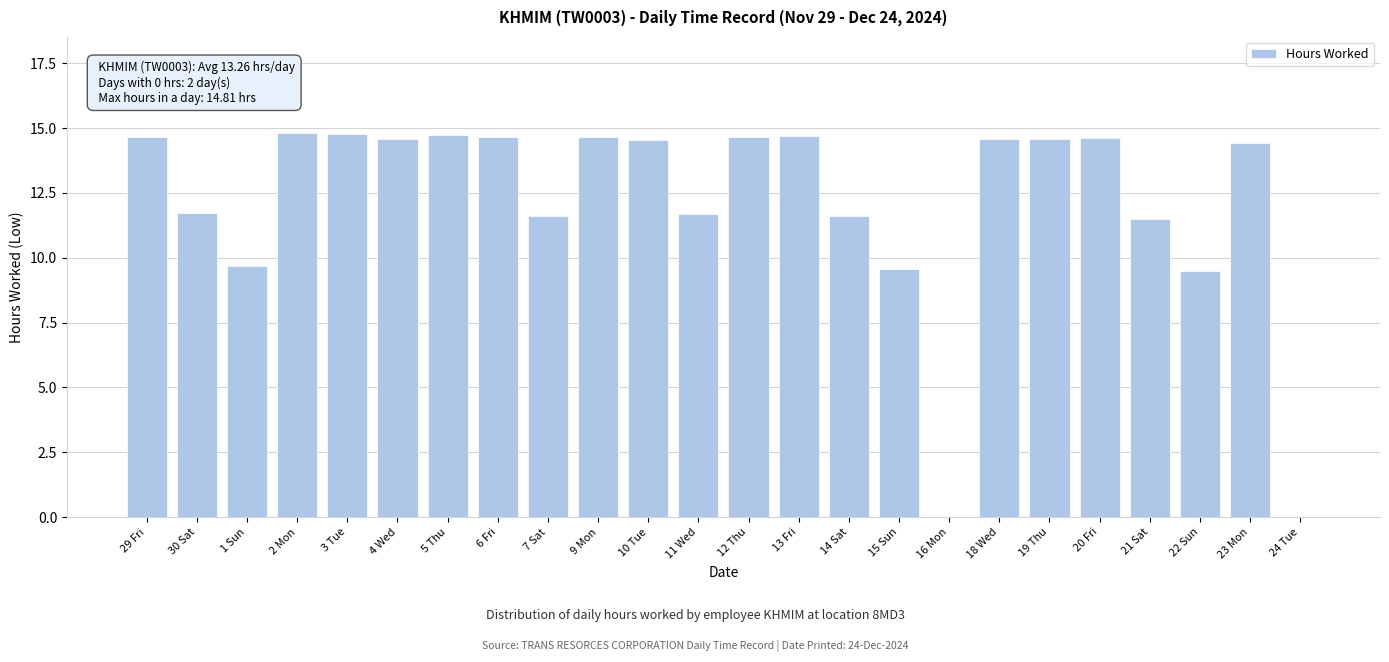

Are the bars horizontal?

No